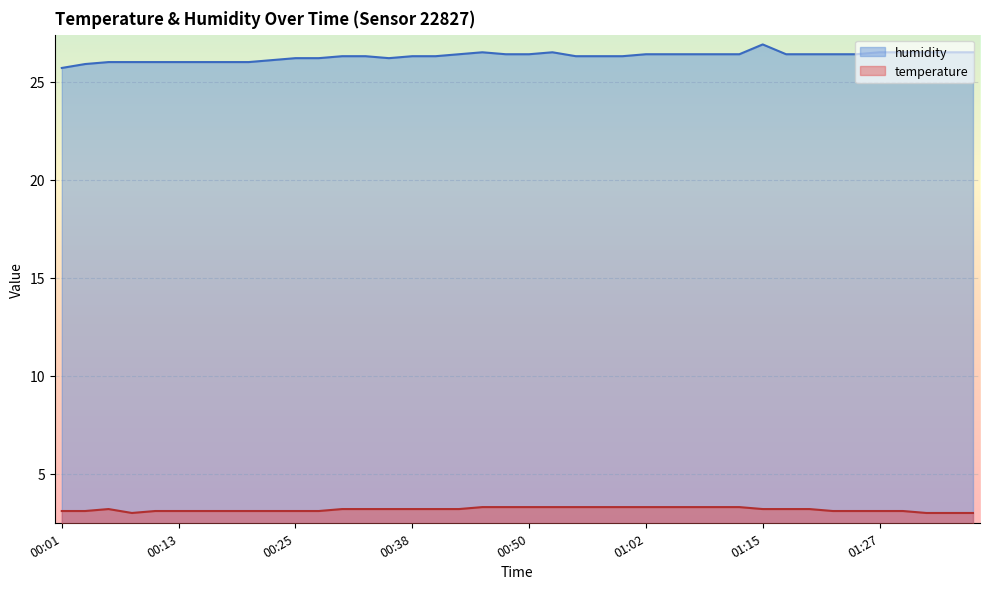

What is the label of the 19th point from the left?

00:45